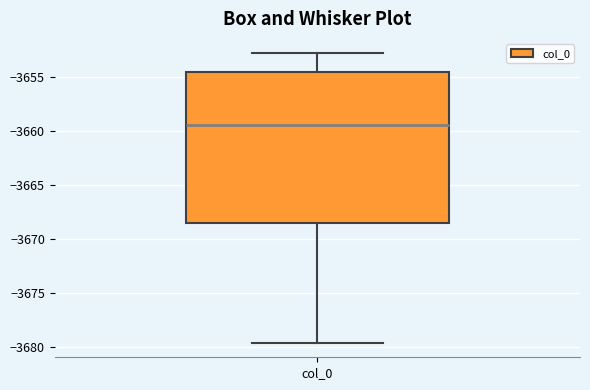

Where is the upper edge of the box for col_0 on the y-axis? The values are not printed on the chart, so give them approximately, as read against the axis.

-3654.5